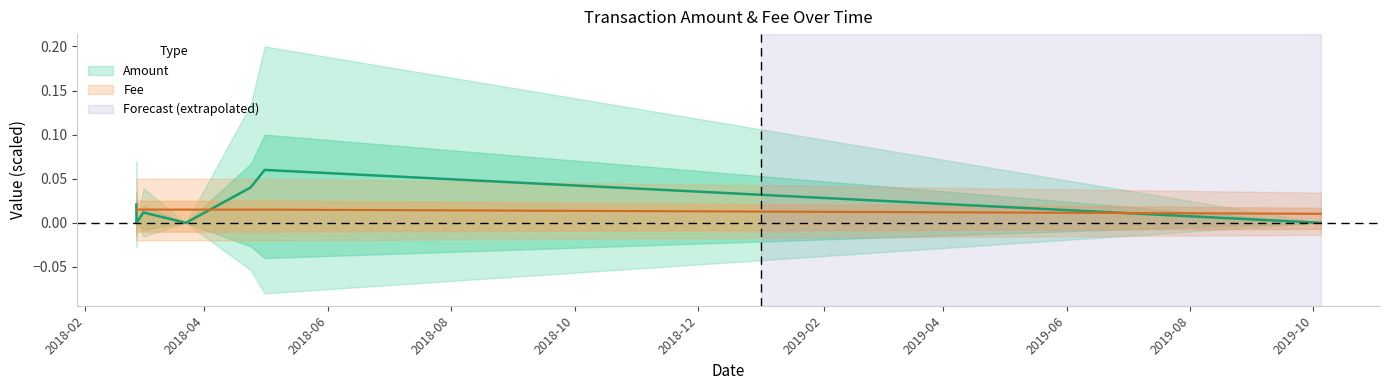

What is the greatest value displayed?

0.1